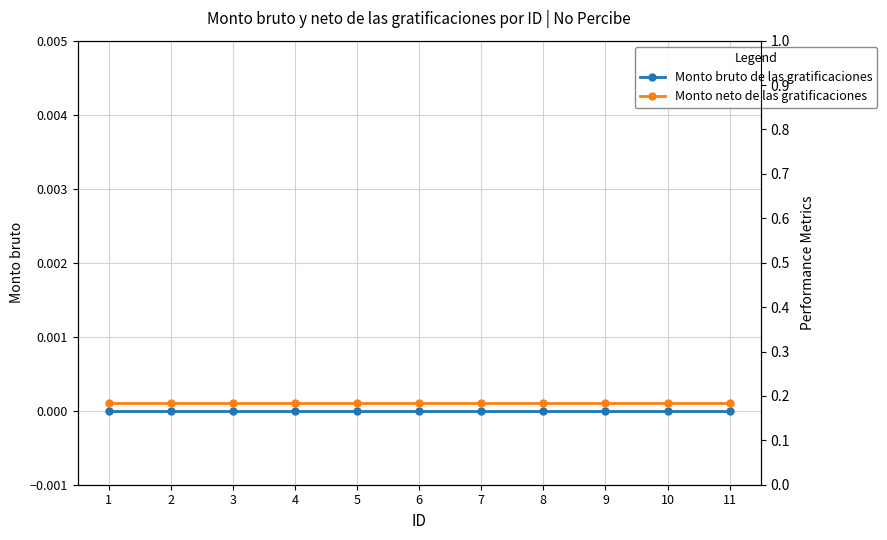

The Monto neto de las gratificaciones series shows 0.0 at 5. True or false?

True